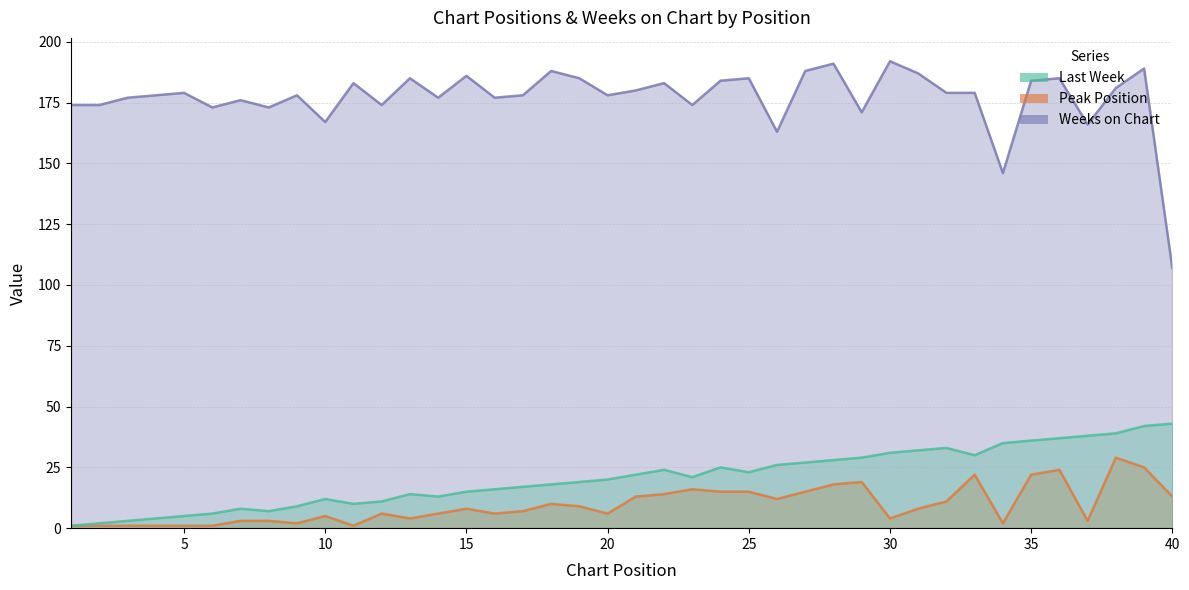

Reading right to left, list all the values displayed in this chart.

Last Week: 40=43	39=42	38=39	37=38	36=37	35=36	34=35	33=30	32=33	31=32	30=31	29=29	28=28	27=27	26=26	25=23	24=25	23=21	22=24	21=22	20=20	19=19	18=18	17=17	16=16	15=15	14=13	13=14	12=11	11=10	10=12	9=9	8=7	7=8	6=6	5=5	4=4	3=3	2=2	1=1
Peak Position: 40=13	39=25	38=29	37=3	36=24	35=22	34=2	33=22	32=11	31=8	30=4	29=19	28=18	27=15	26=12	25=15	24=15	23=16	22=14	21=13	20=6	19=9	18=10	17=7	16=6	15=8	14=6	13=4	12=6	11=1	10=5	9=2	8=3	7=3	6=1	5=1	4=1	3=1	2=1	1=1
Weeks on Chart: 40=107	39=189	38=181	37=166	36=185	35=184	34=146	33=179	32=179	31=187	30=192	29=171	28=191	27=188	26=163	25=185	24=184	23=174	22=183	21=180	20=178	19=185	18=188	17=178	16=177	15=186	14=177	13=185	12=174	11=183	10=167	9=178	8=173	7=176	6=173	5=179	4=178	3=177	2=174	1=174